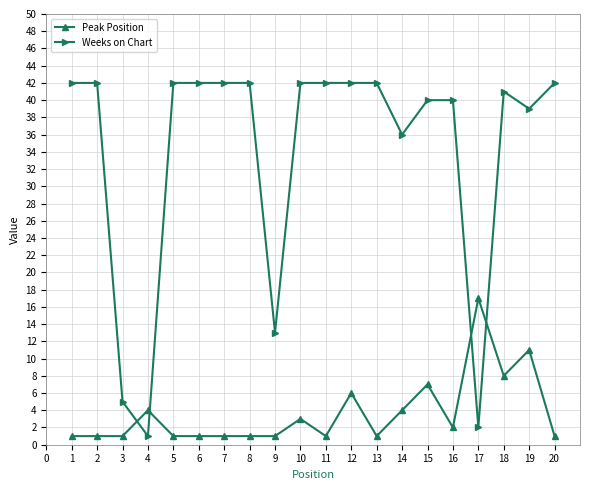

True or false: Peak Position has more than 1 interior local peaks.

True